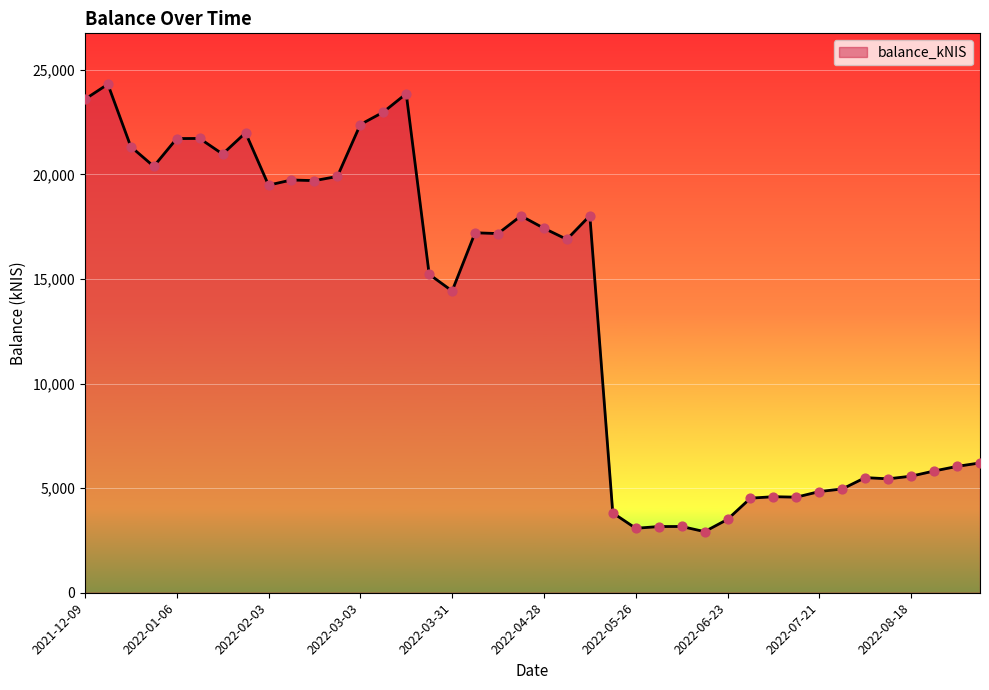

What is the difference between the maximum and minimum values?

21388.1